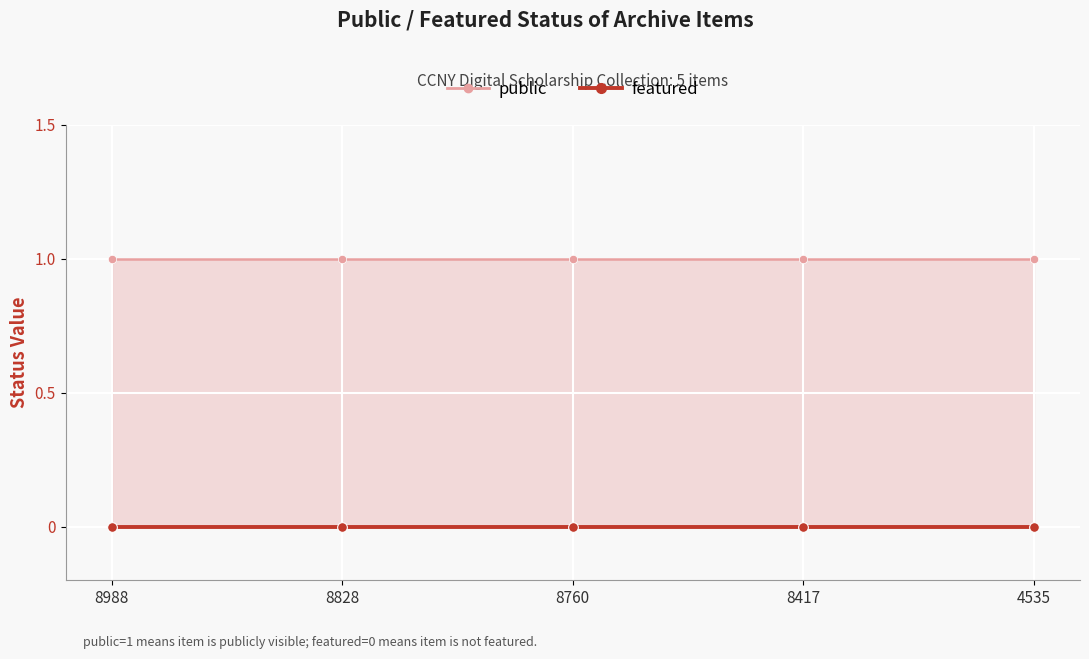

Which label corresponds to the largest value in the chart?

8988